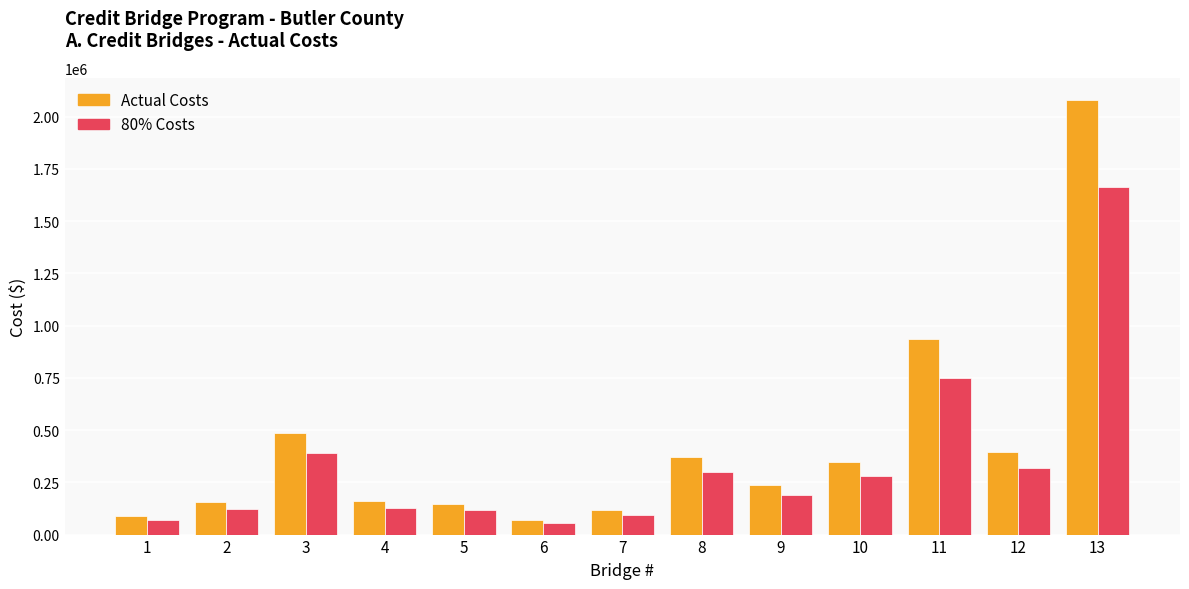

At 9, list the series in order from largest to smallest.

Actual Costs, 80% Costs